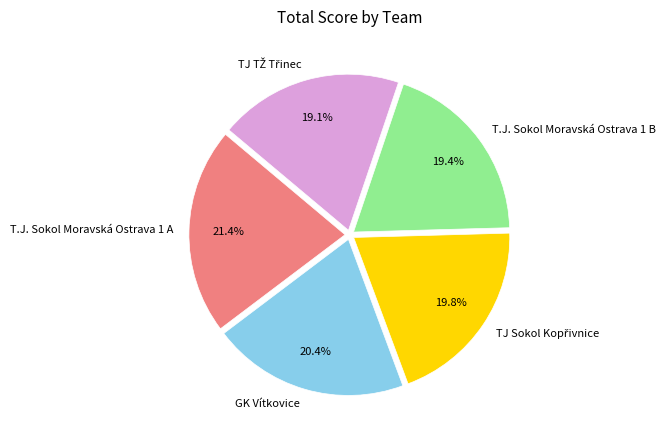

Does T.J. Sokol Moravská Ostrava 1 A represent more than half of the total?

No